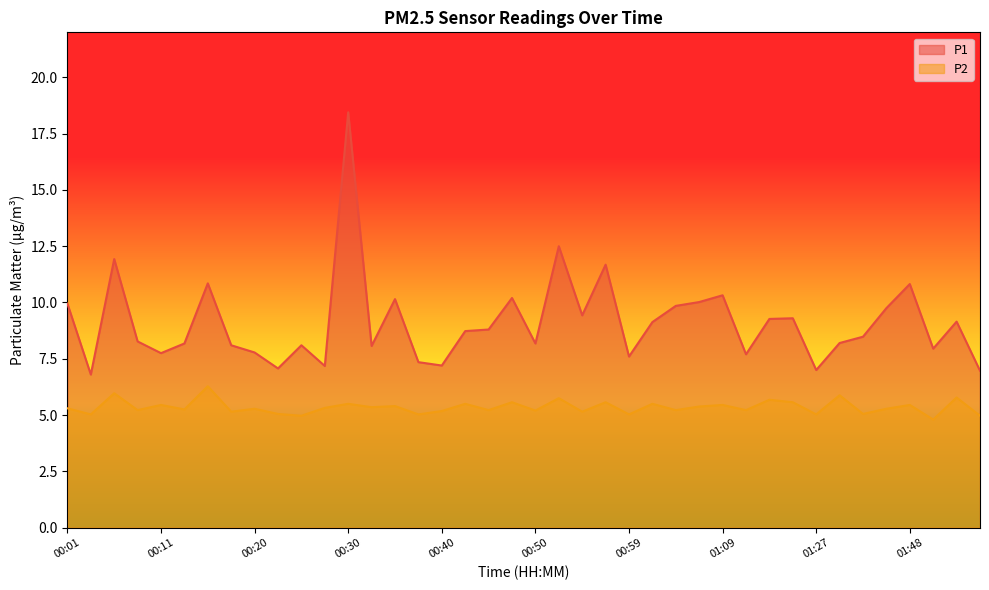

What is the smallest value displayed?

4.8